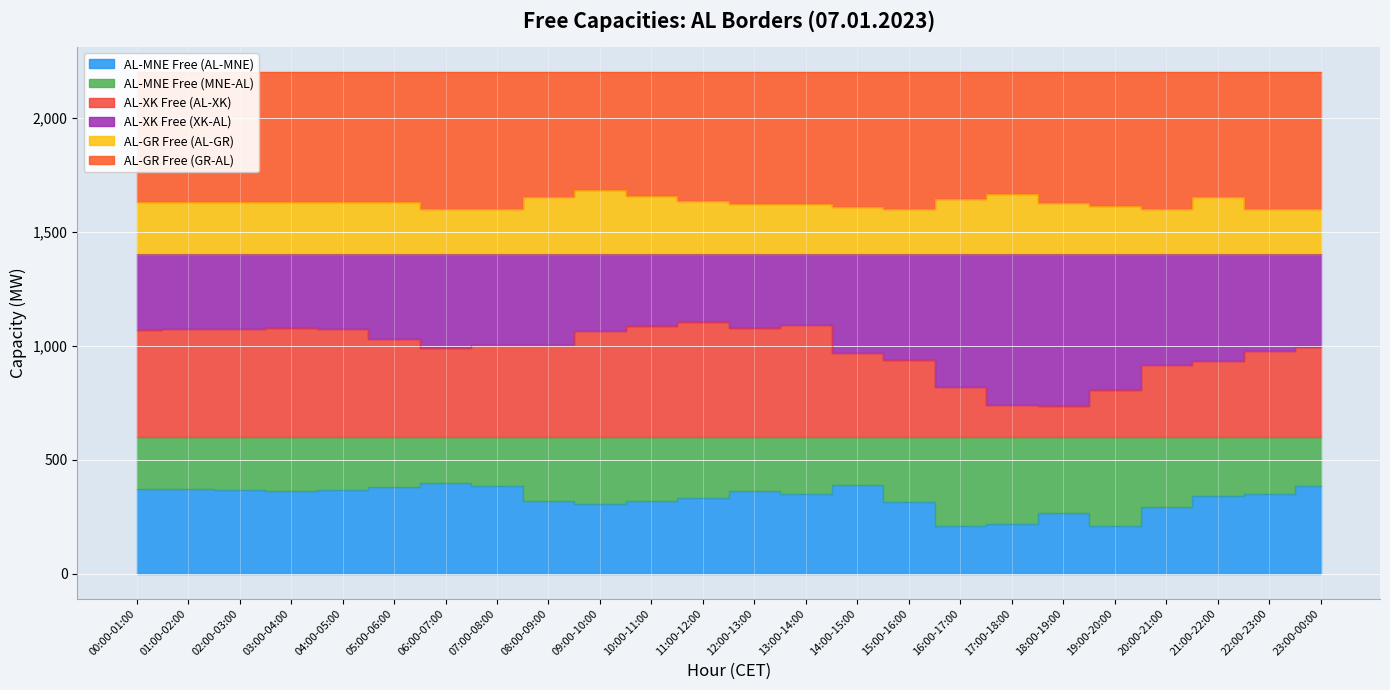

Rank the categories by AL-MNE Free (AL-MNE) value from highest to lowest.

06:00-07:00, 14:00-15:00, 23:00-00:00, 07:00-08:00, 05:00-06:00, 00:00-01:00, 01:00-02:00, 02:00-03:00, 04:00-05:00, 12:00-13:00, 03:00-04:00, 13:00-14:00, 22:00-23:00, 21:00-22:00, 11:00-12:00, 08:00-09:00, 10:00-11:00, 15:00-16:00, 09:00-10:00, 20:00-21:00, 18:00-19:00, 17:00-18:00, 19:00-20:00, 16:00-17:00